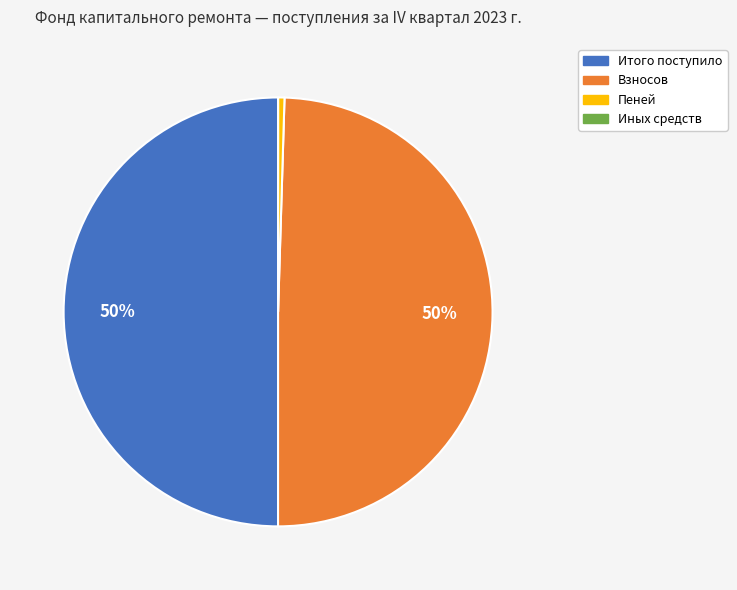

Is the sum of Итого поступило and Взносов greater than half?

Yes